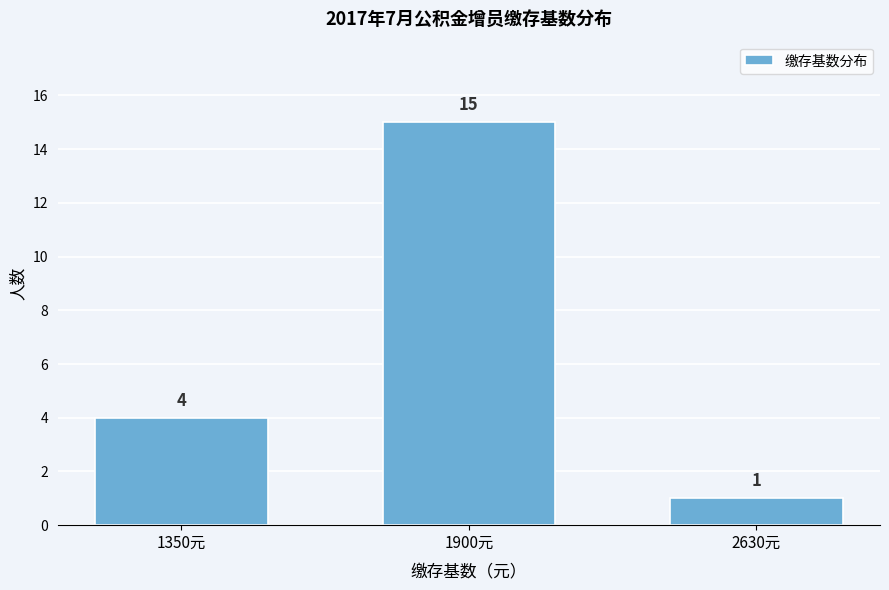

Reading left to right, list all the values displayed in this chart.

1350元=4	1900元=15	2630元=1